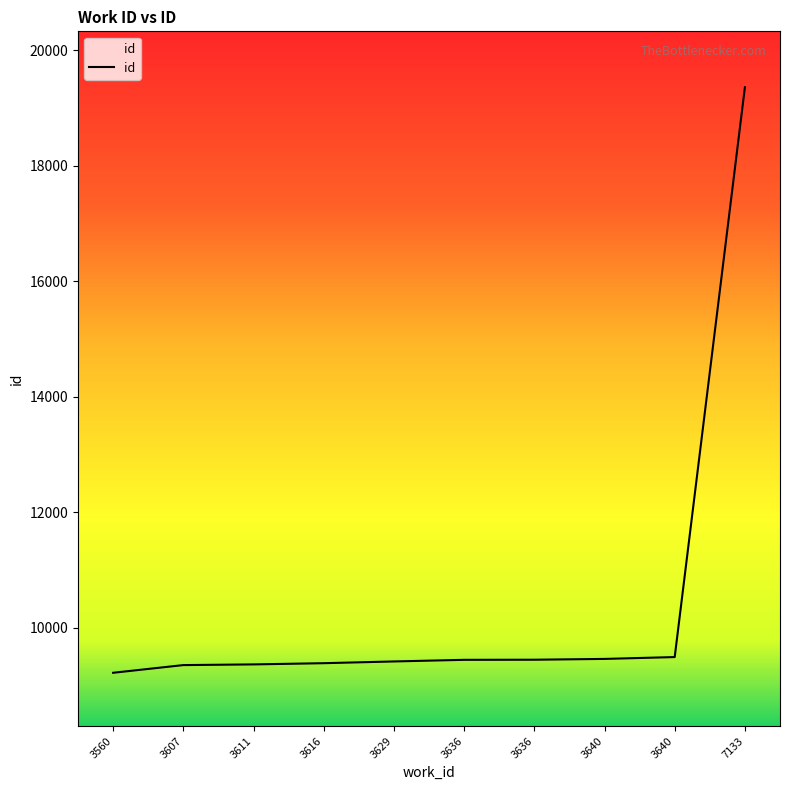

The chart shows a value of 9356 at 3607. True or false?

True